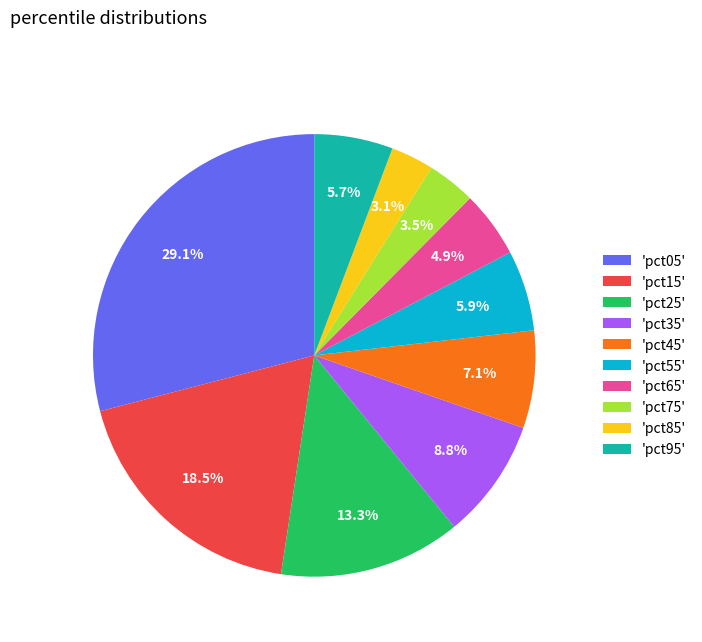

How many segments does this pie chart have?

10